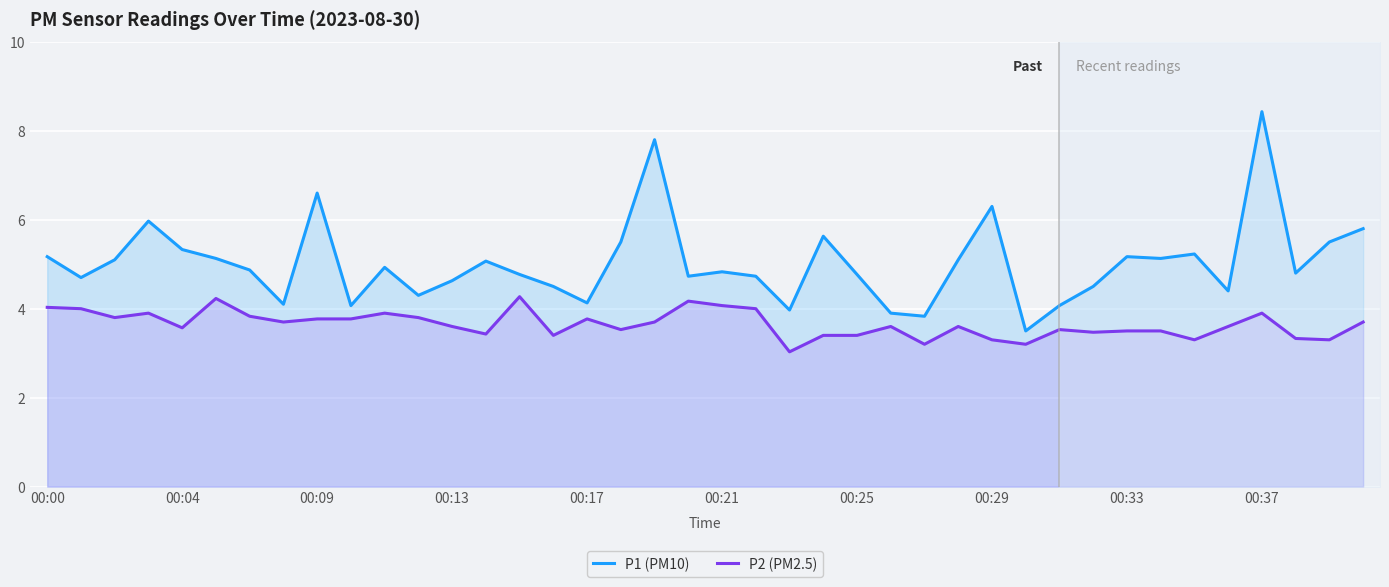

Rank the series by their average value, from highest to lowest.

P1 (PM10), P2 (PM2.5)